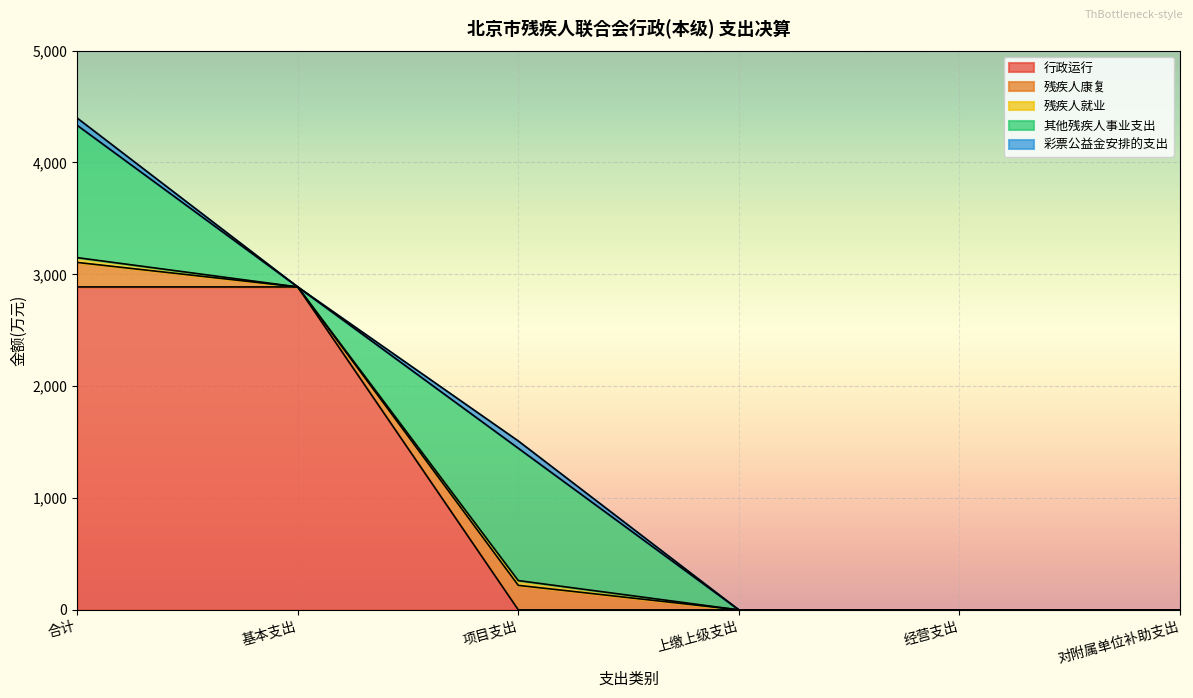

What is the sum of all 行政运行 values?

5774.5